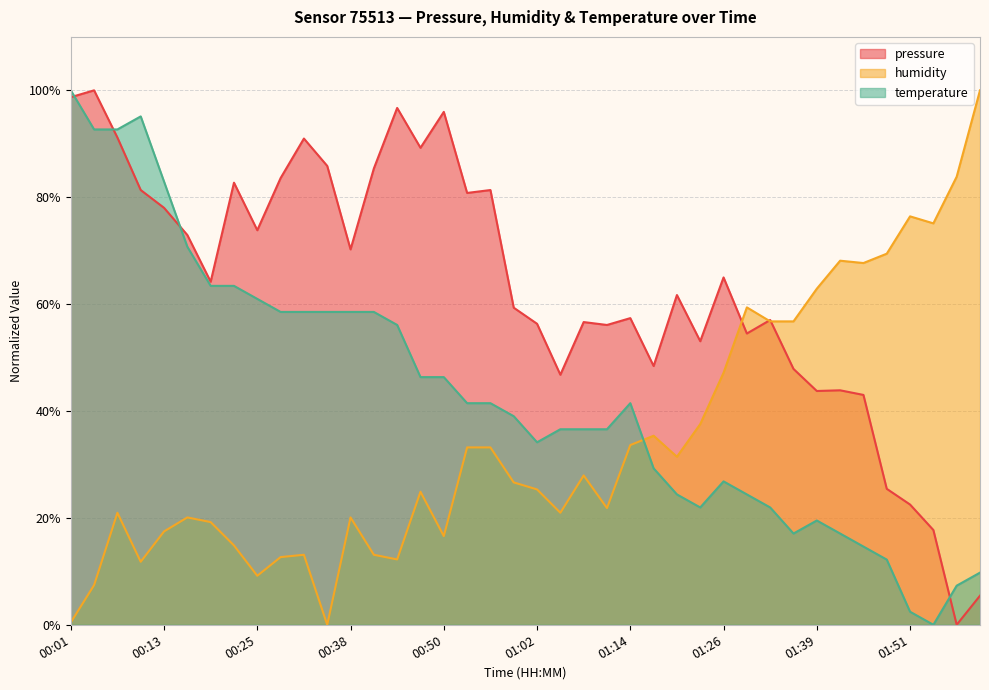

What is the label of the 2nd point from the left?

00:04